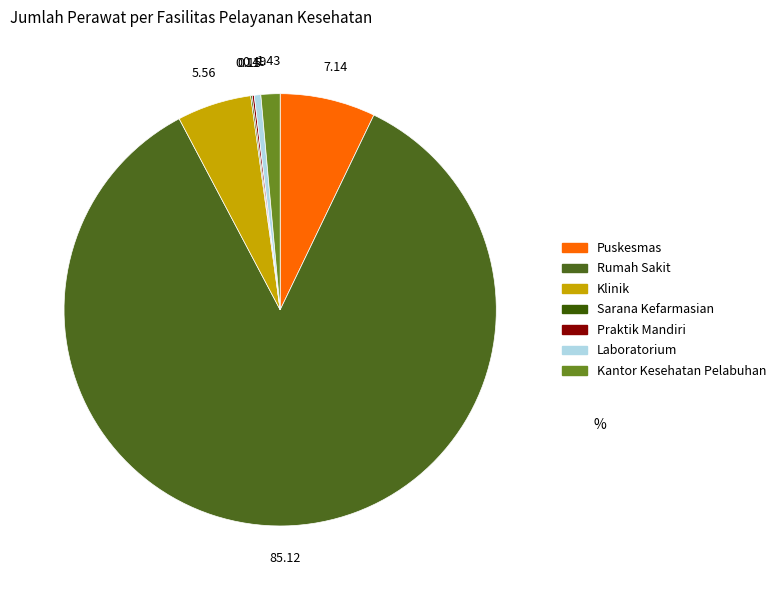

What portion of the pie excludes Sarana Kefarmasian?

99.9%